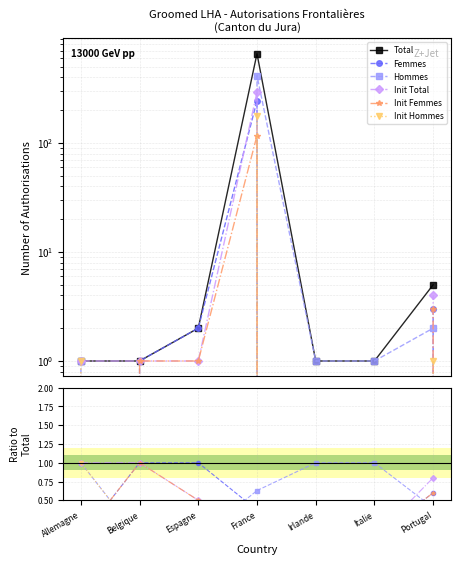

True or false: Total has a value of 1.3 at Portugal.

False